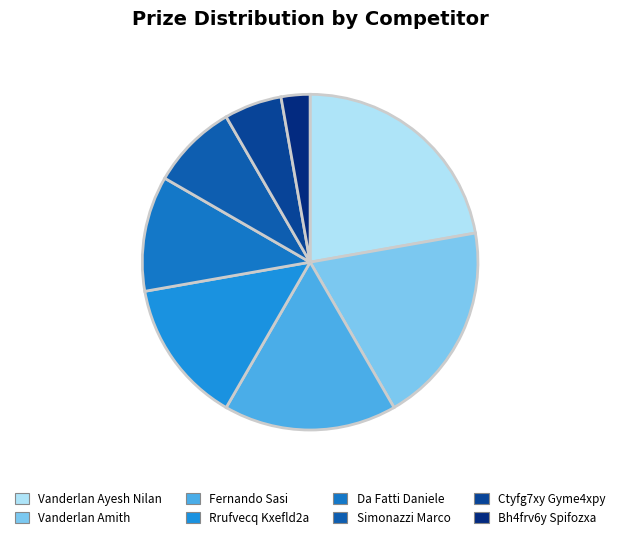

What is the largest slice in the pie chart?

Vanderlan Ayesh Nilan